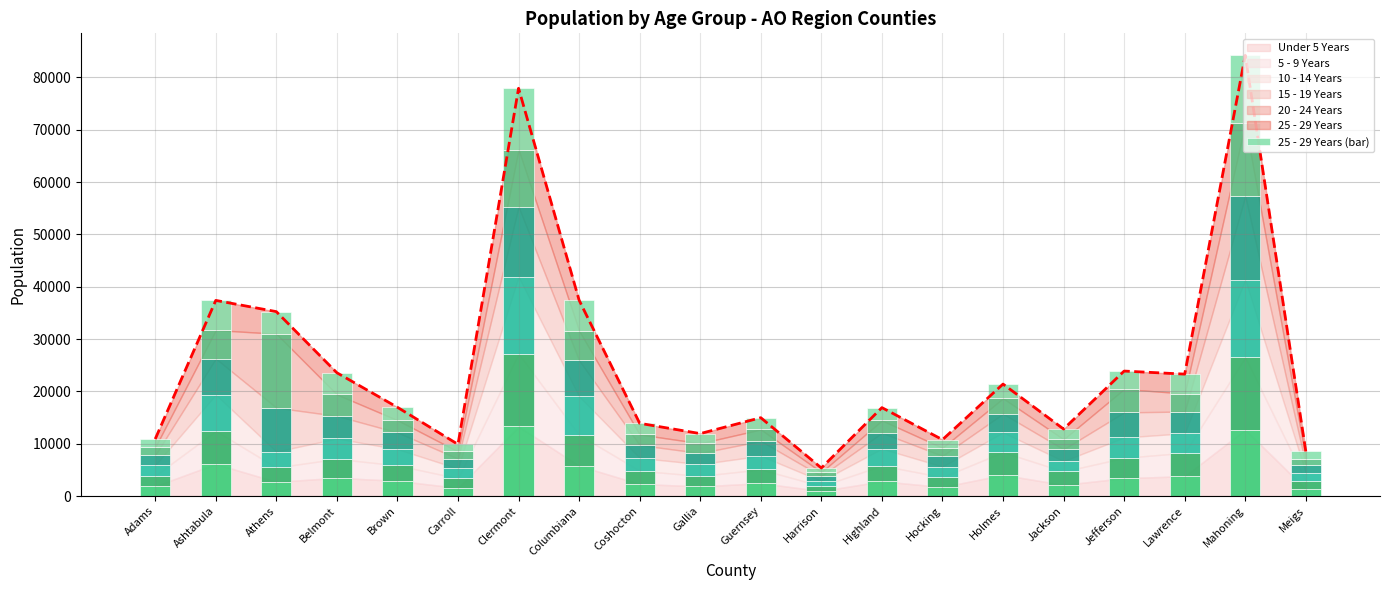

Reading right to left, what are all the values shown in this chart?

Under 5 Years: Meigs=1316	Mahoning=12696	Lawrence=3800	Jefferson=3434	Jackson=2141	Holmes=4056	Hocking=1727	Highland=2831	Harrison=972	Guernsey=2464	Gallia=1859	Coshocton=2310	Columbiana=5787	Clermont=13300	Carroll=1567	Brown=2920	Belmont=3490	Athens=2723	Ashtabula=6137	Adams=1903
5 - 9 Years: Meigs=1575	Mahoning=13825	Lawrence=4478	Jefferson=3880	Jackson=2562	Holmes=4348	Hocking=1903	Highland=2995	Harrison=950	Guernsey=2633	Gallia=1993	Coshocton=2535	Columbiana=5900	Clermont=13888	Carroll=1833	Brown=2954	Belmont=3624	Athens=2747	Ashtabula=6309	Adams=2008
10 - 14 Years: Meigs=1534	Mahoning=14849	Lawrence=3731	Jefferson=3893	Jackson=1995	Holmes=3761	Hocking=2024	Highland=3239	Harrison=977	Guernsey=2610	Gallia=2257	Coshocton=2453	Columbiana=7367	Clermont=14751	Carroll=1875	Brown=3100	Belmont=3894	Athens=3048	Ashtabula=6942	Adams=2001
15 - 19 Years: Meigs=1516	Mahoning=15946	Lawrence=4150	Jefferson=4790	Jackson=2250	Holmes=3568	Hocking=2035	Highland=3022	Harrison=933	Guernsey=2823	Gallia=2120	Coshocton=2461	Columbiana=6863	Clermont=13335	Carroll=1880	Brown=3187	Belmont=4317	Athens=8379	Ashtabula=6881	Adams=1905
20 - 24 Years: Meigs=1237	Mahoning=13906	Lawrence=3435	Jefferson=4468	Jackson=1904	Holmes=2953	Hocking=1536	Highland=2369	Harrison=741	Guernsey=2199	Gallia=1864	Coshocton=2020	Columbiana=5671	Clermont=10940	Carroll=1367	Brown=2344	Belmont=4088	Athens=14118	Ashtabula=5453	Adams=1507
25 - 29 Years: Meigs=1356	Mahoning=12982	Lawrence=3710	Jefferson=3424	Jackson=1962	Holmes=2717	Hocking=1557	Highland=2449	Harrison=800	Guernsey=2249	Gallia=1850	Coshocton=2129	Columbiana=5841	Clermont=11702	Carroll=1364	Brown=2460	Belmont=4152	Athens=4227	Ashtabula=5666	Adams=1581